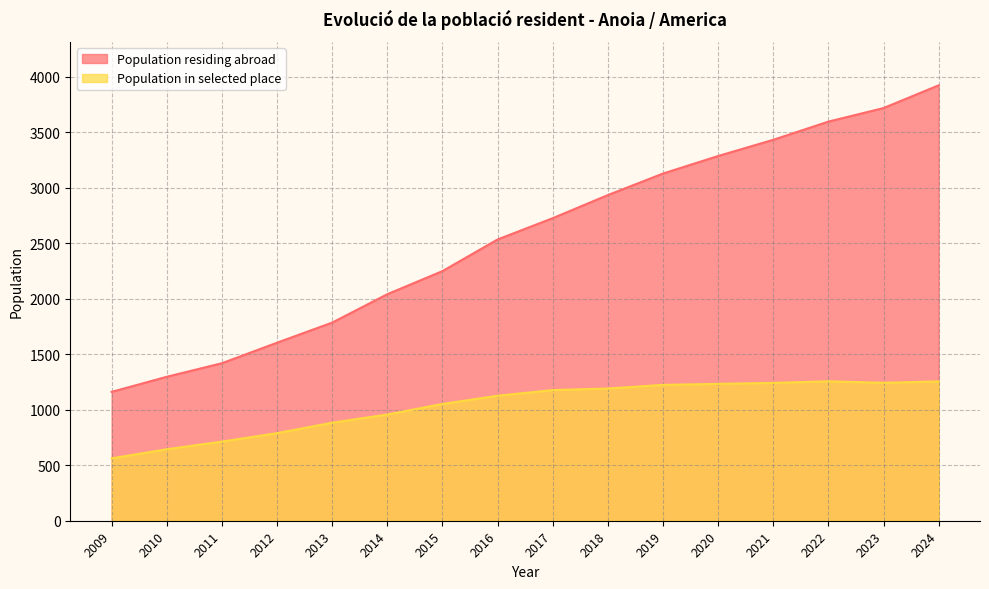

How many values are below 2726?

8